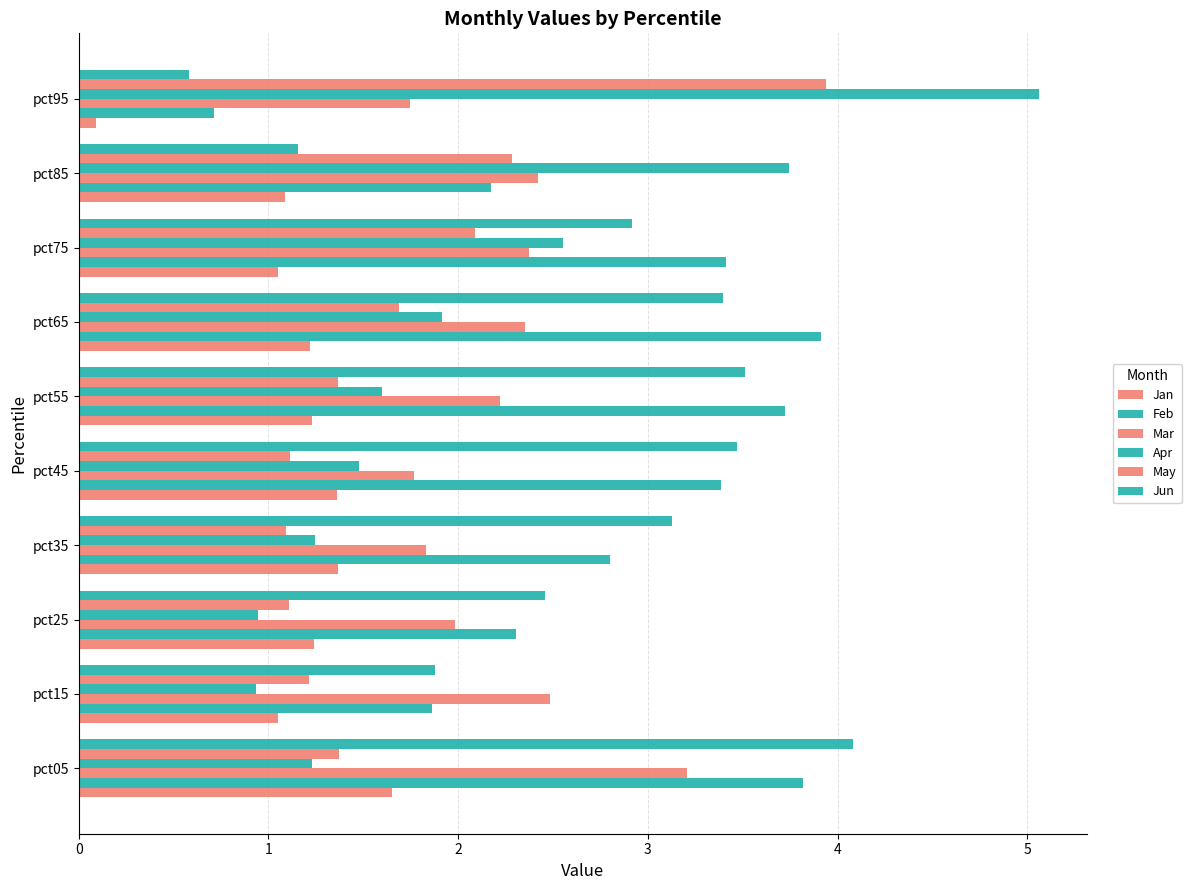

How many data points in Feb are above 3?

5